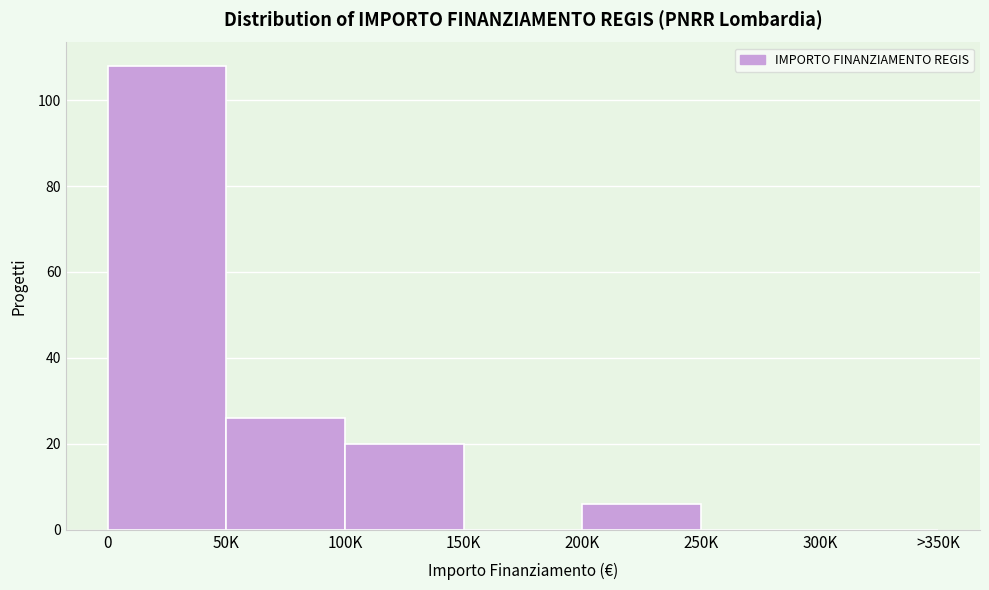

Reading left to right, extract all data points from this chart.

0=108	50K=26	100K=20	150K=0	200K=6	250K=0	300K=0